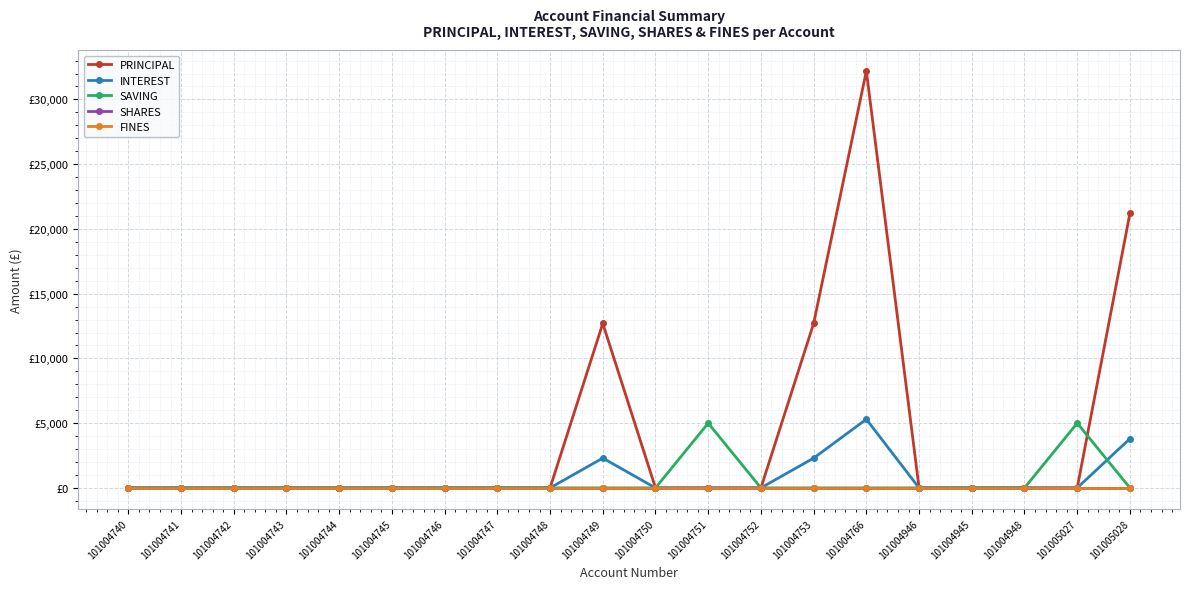

Which series has the largest range (max minus min)?

PRINCIPAL